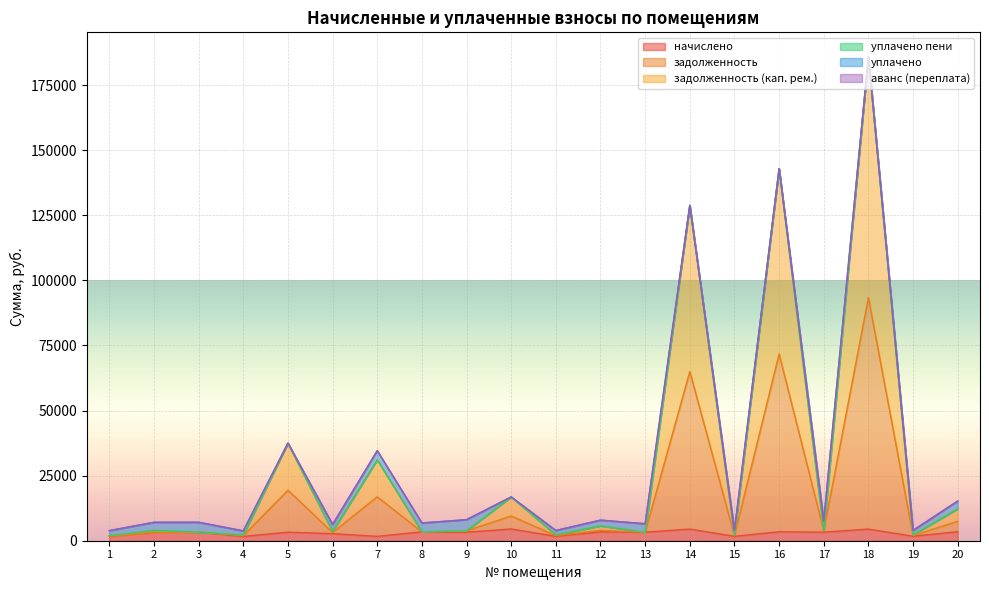

At which category is the sum across all series the highest?

18